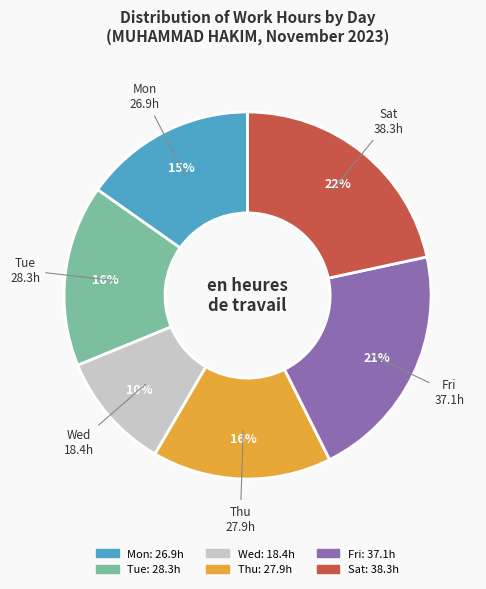

Is there any slice that represents more than half of the pie?

No